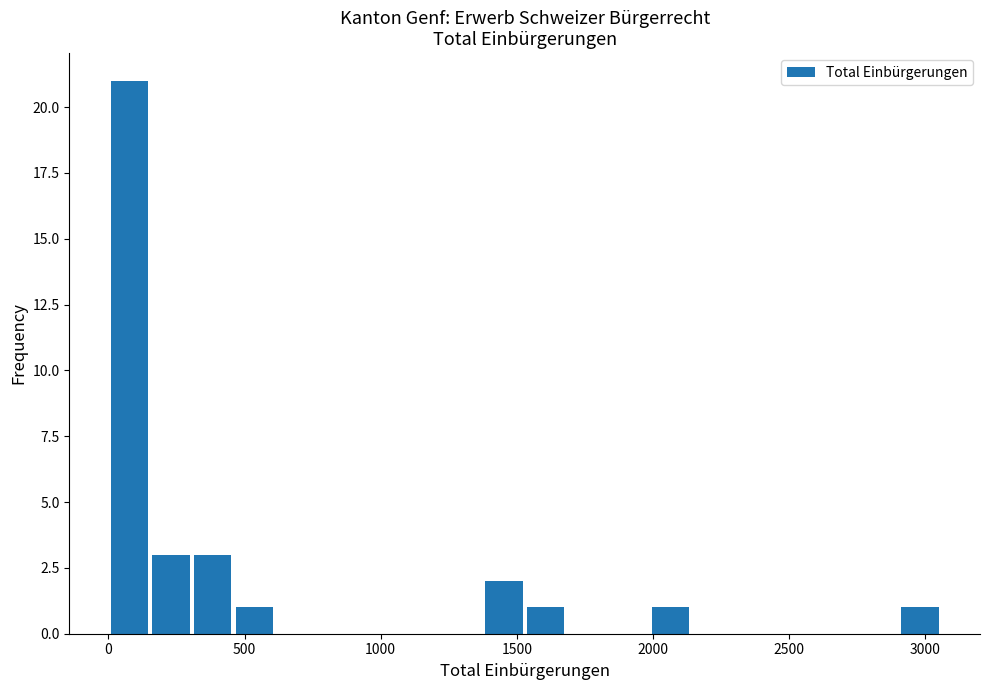

Read against the x-axis, roughly where is the centre of the tallest bar?

100